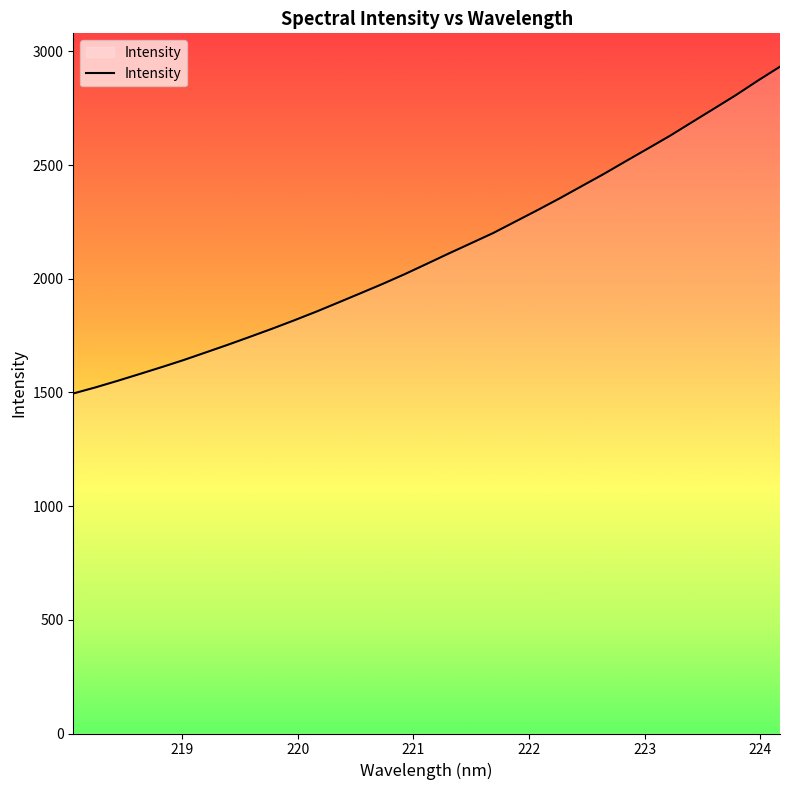

What is the greatest value displayed?

2932.5